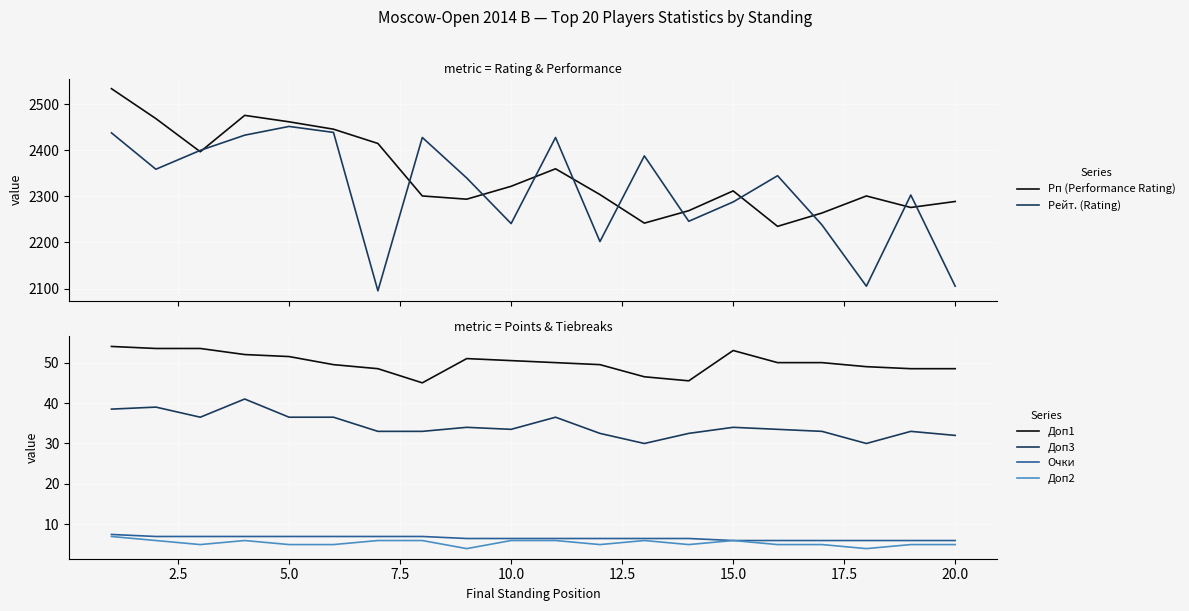

The value of Доп2 at 5.0 is 8.3. True or false?

False